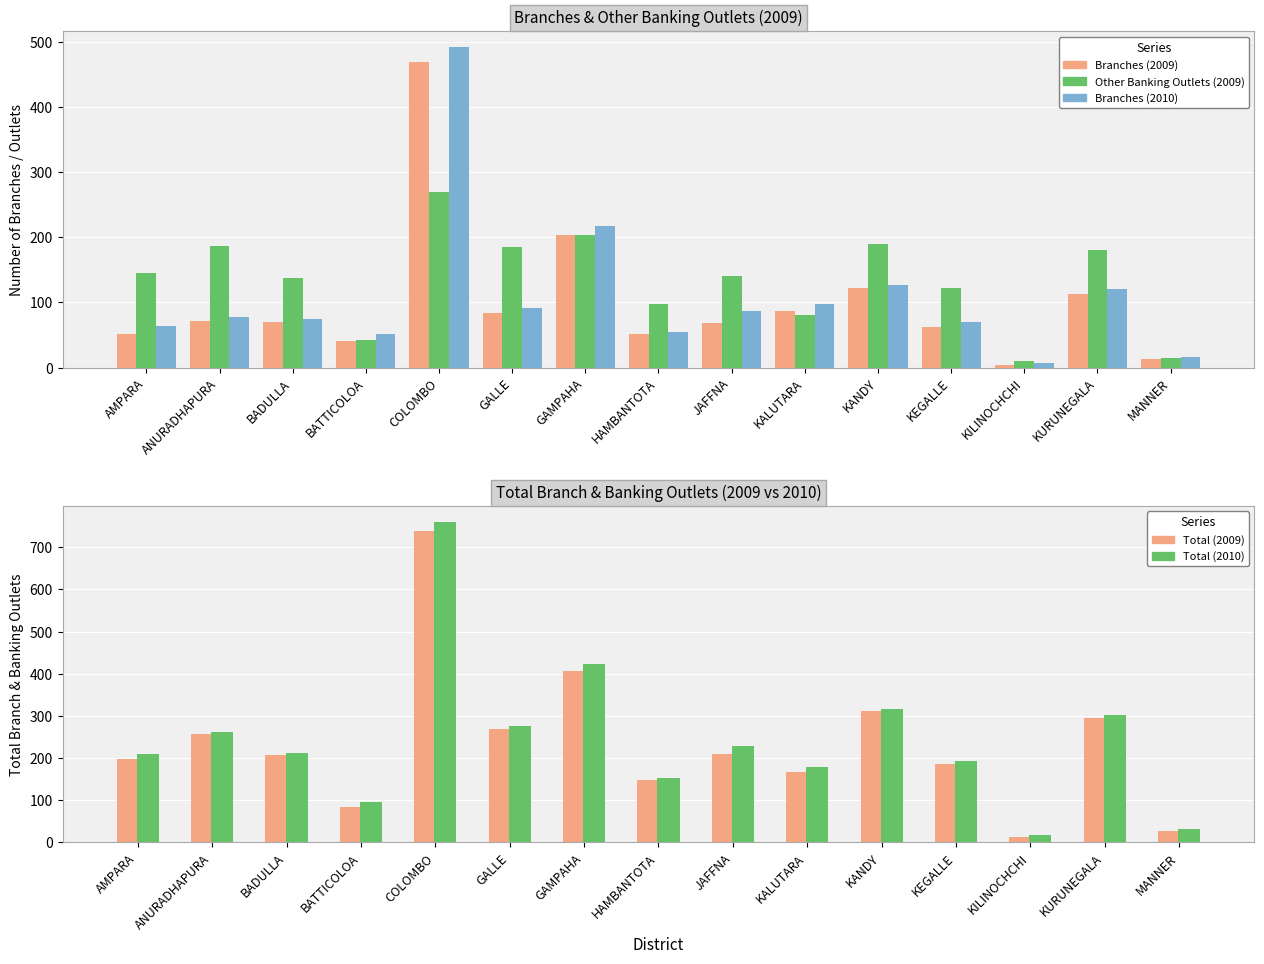

At which label does Branches (2010) first exceed 77?

COLOMBO